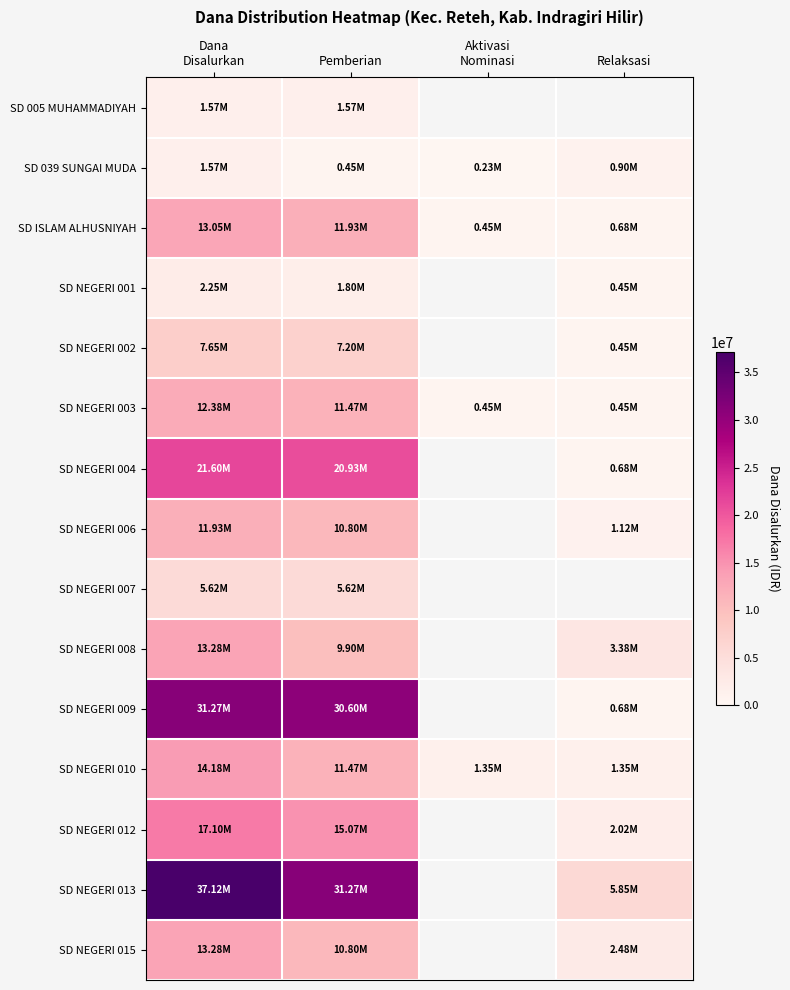

What is the minimum value shown in the chart?

225000.0